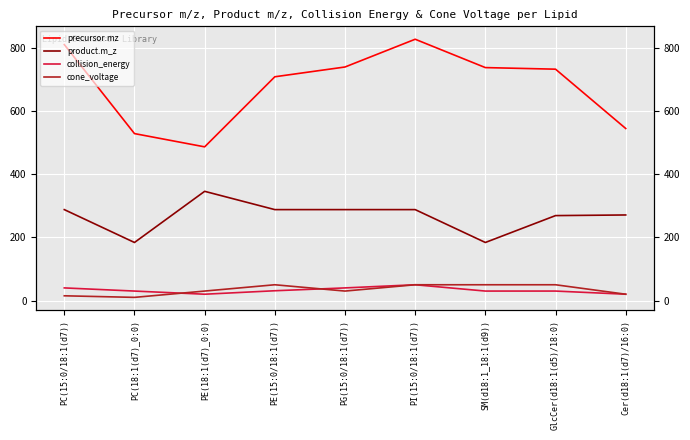

How many interior local valleys does the precursor.mz series have?

1